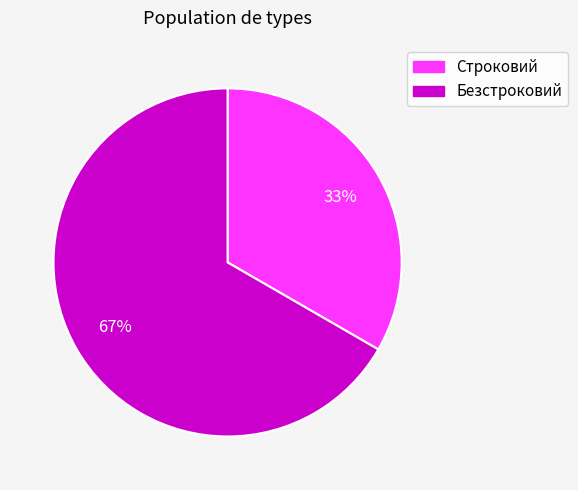

Approximately how many times larger is the value at Строковий compared to Безстроковий?

0.5